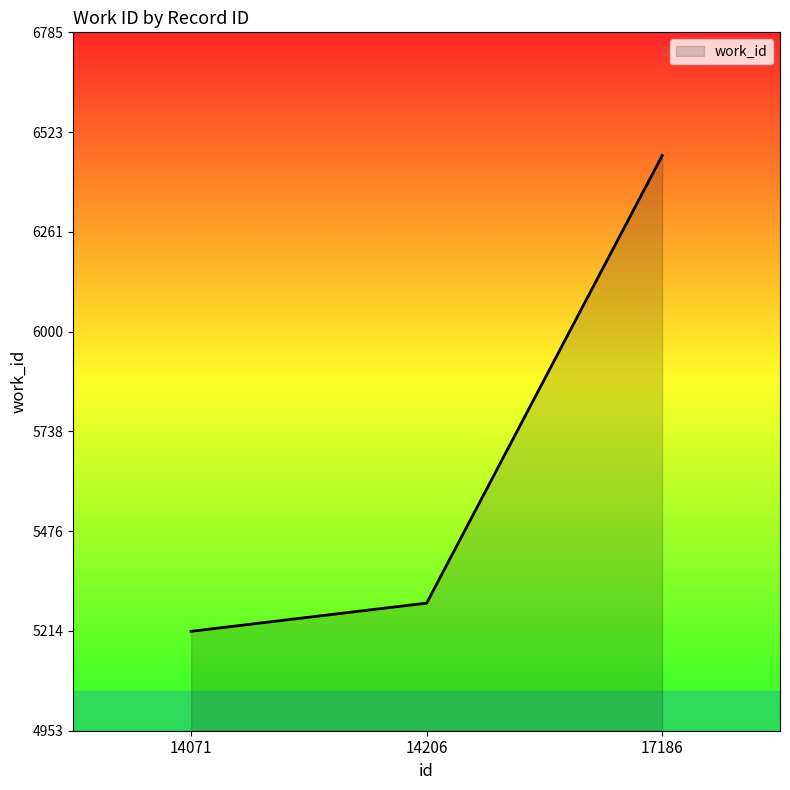

Which has a higher value, 17186 or 14071?

17186